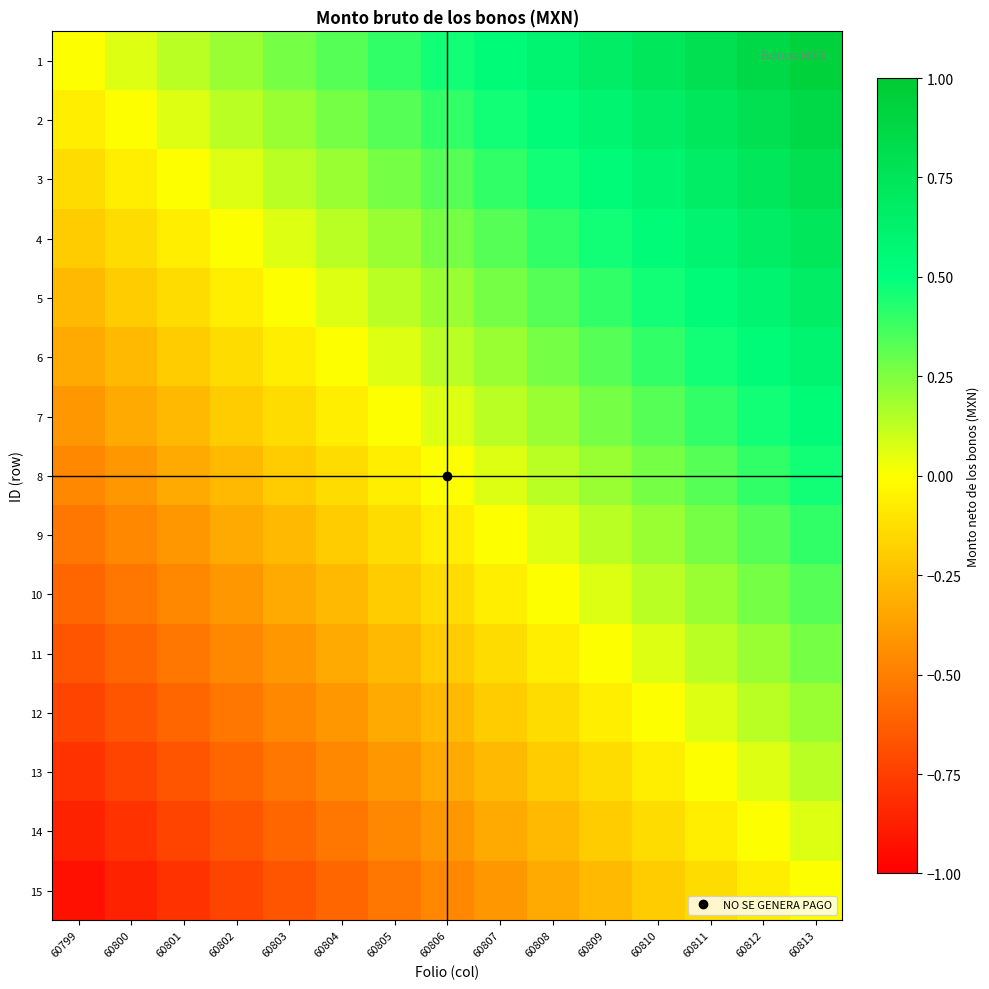

Which category has the highest value across all series?

60813